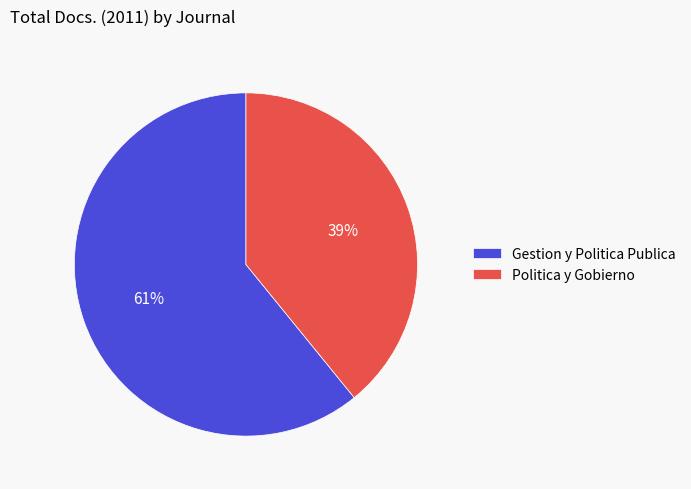

How many slices are in this pie chart?

2